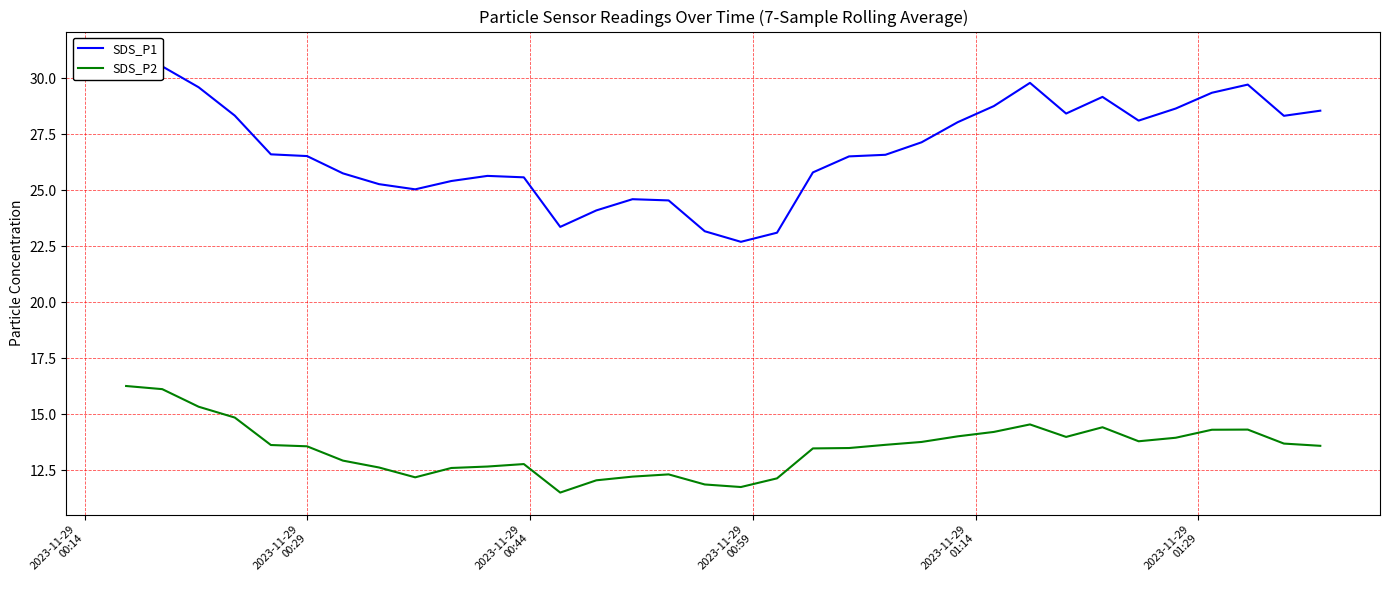

True or false: SDS_P1 and SDS_P2 intersect in this chart.

False